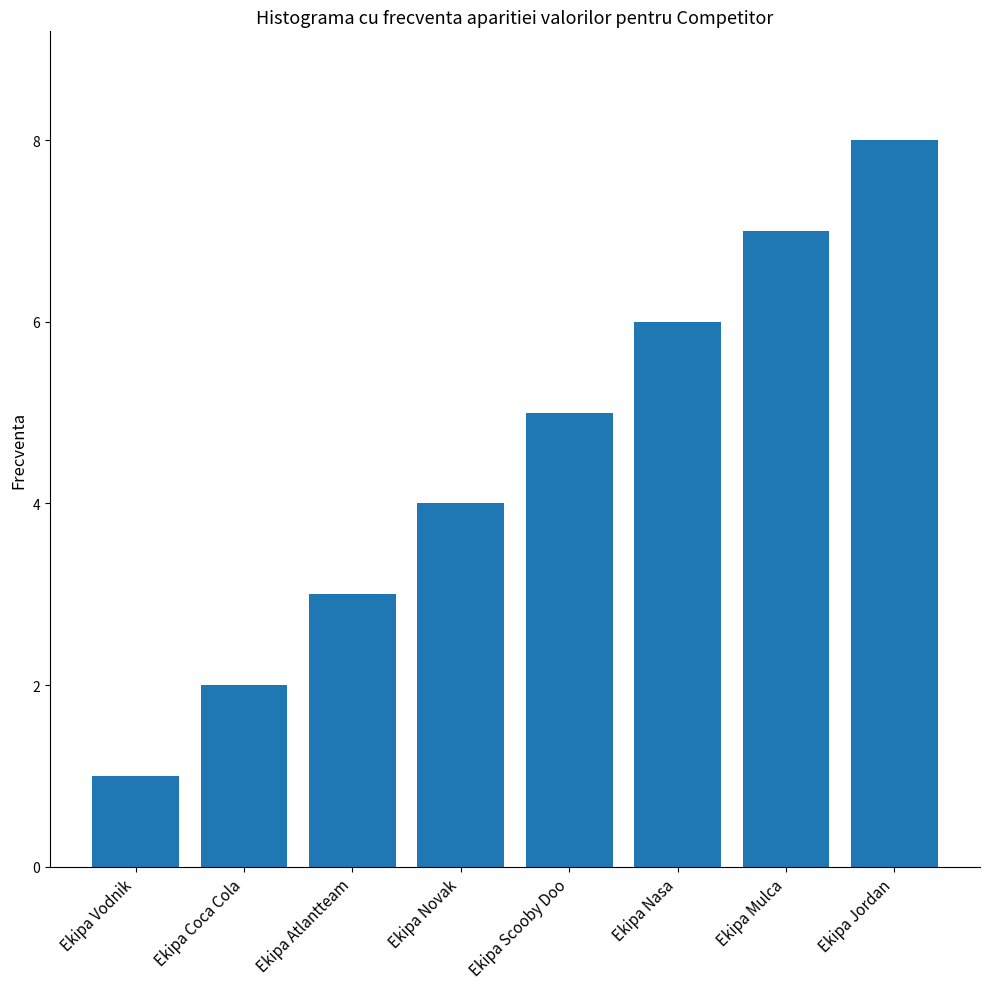

What is the greatest value displayed?

8